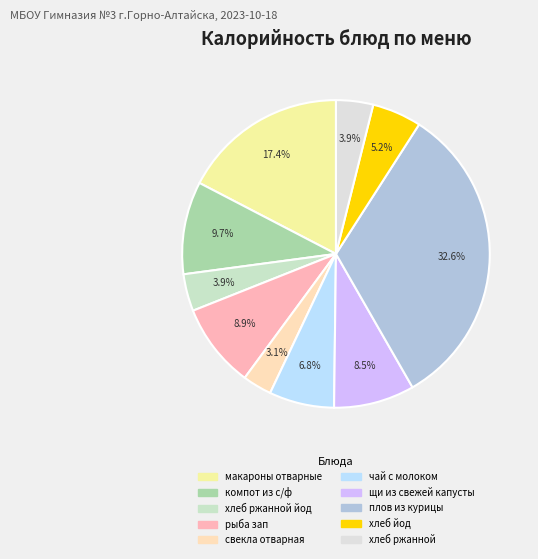

Which has a higher value, рыба зап or компот из с/ф?

компот из с/ф